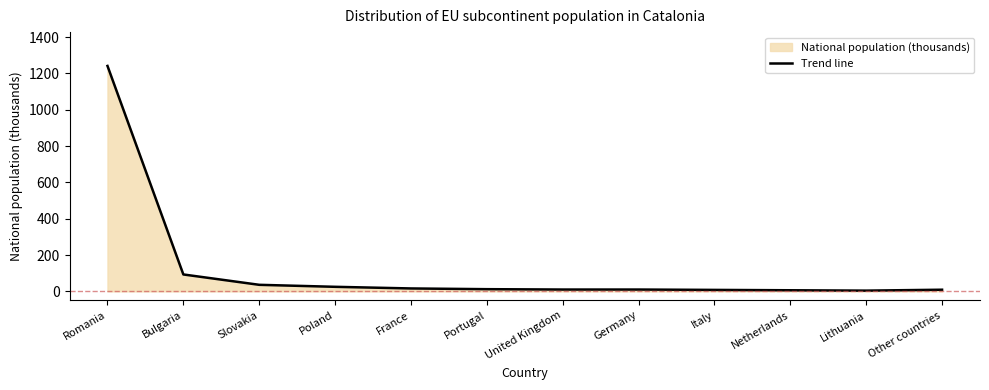

What value does the data have at Romania, to the nearest 50?

1250